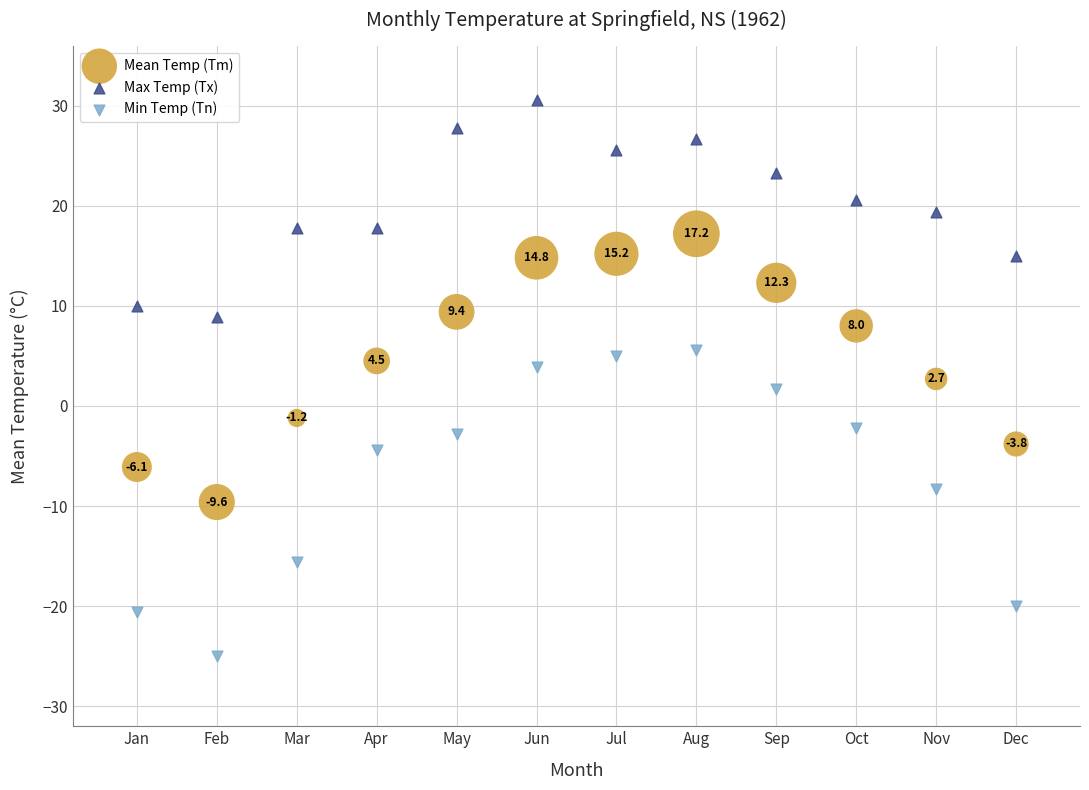

Which series has the widest spread of Y values?

Min Temp (Tn)